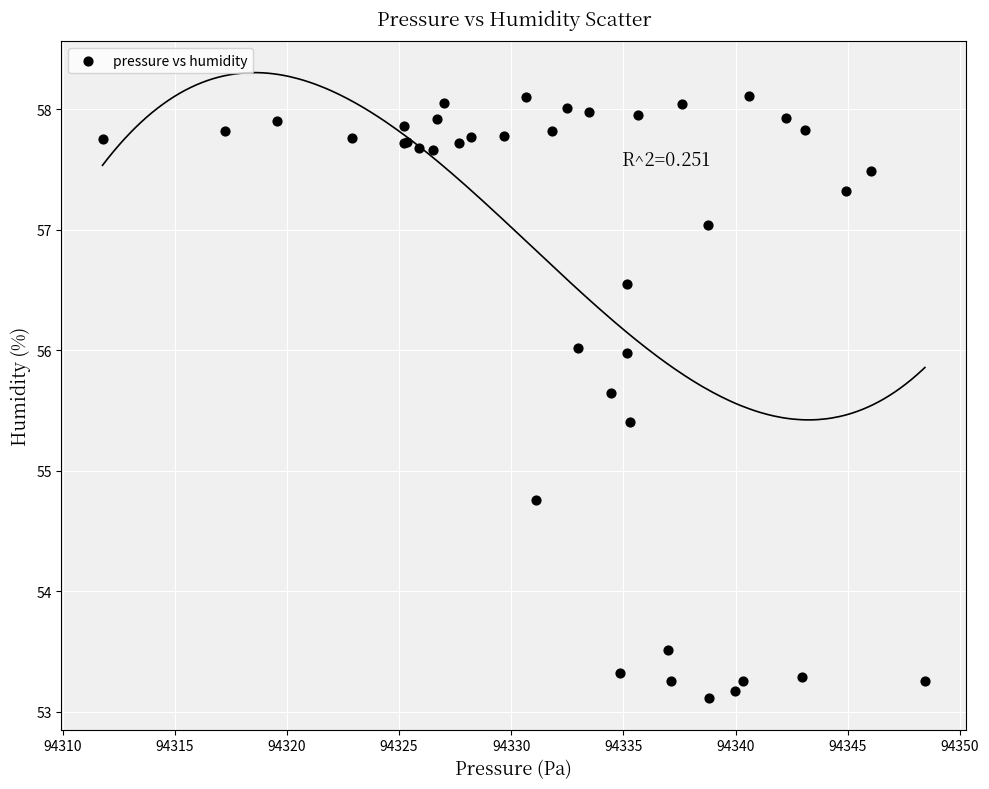

What Y value in the scatter plot is closest to 55?

54.8